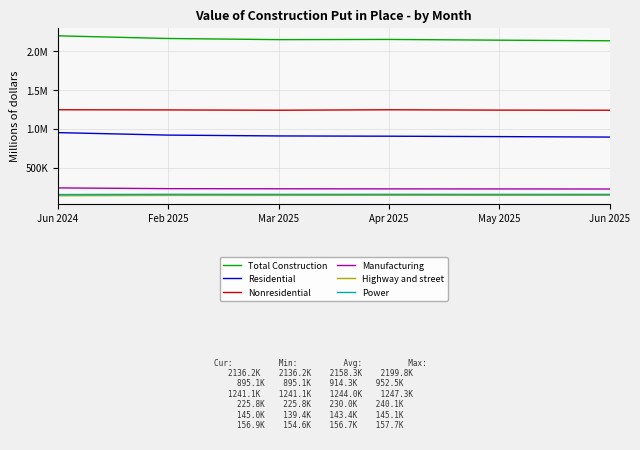

What is the maximum value shown in the chart?

2199846